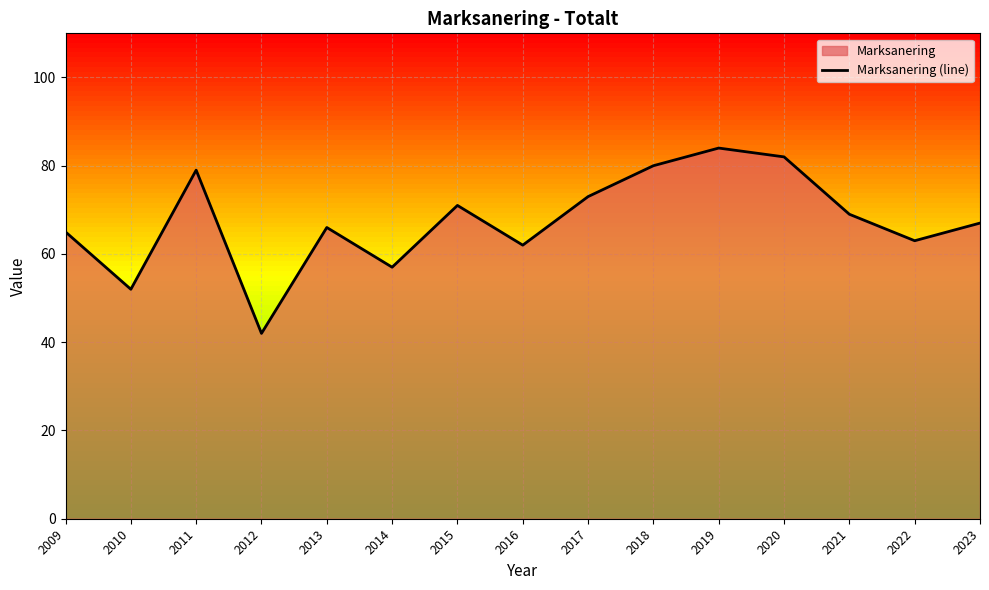

How many interior local peaks (higher than both neighbors) does the data have?

4